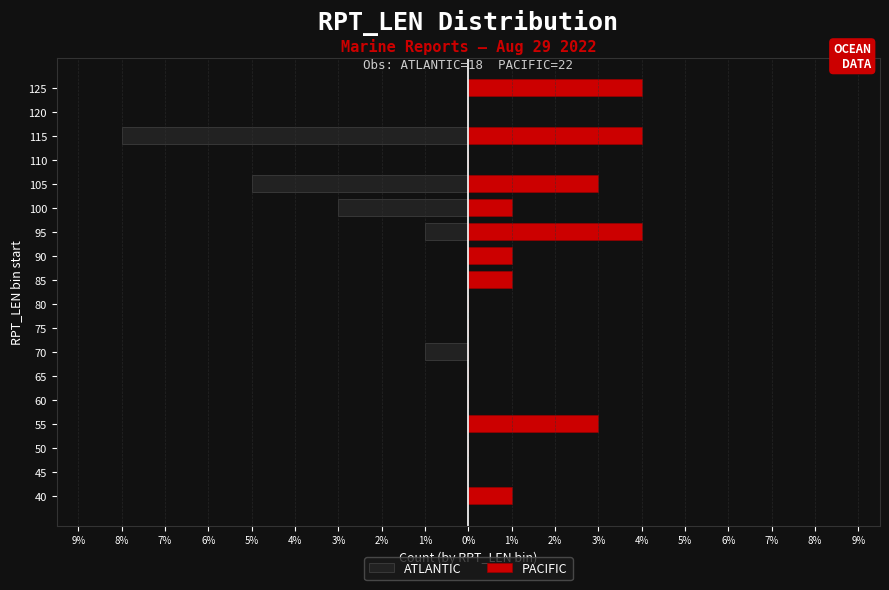

Which series has the largest range (max minus min)?

ATLANTIC